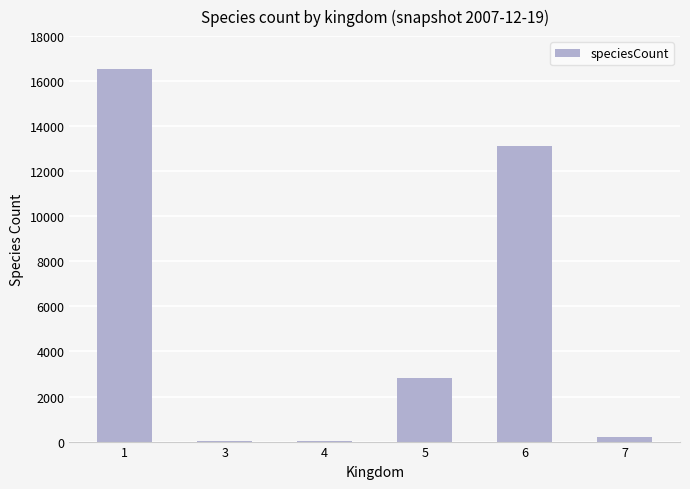

What is the change in value from 3 to 5?

+2785